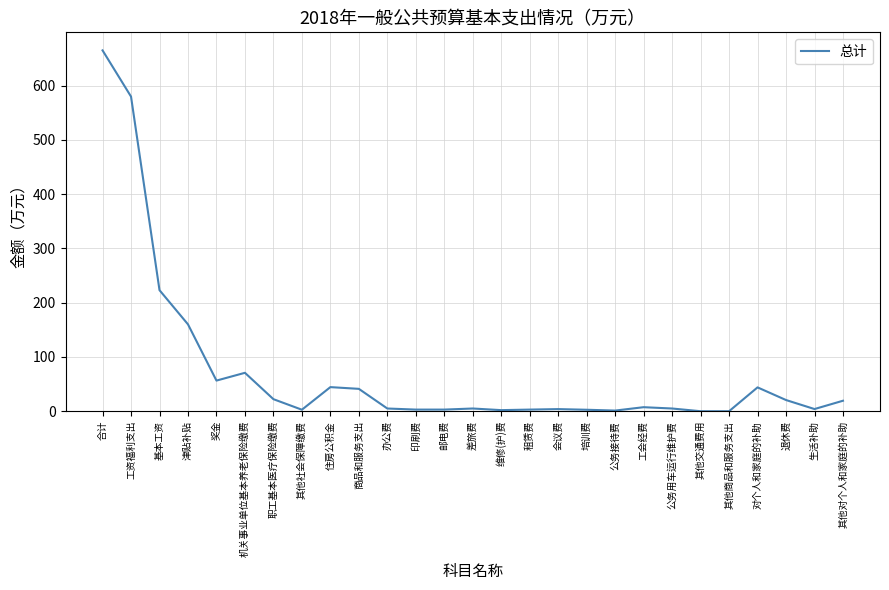

What is the greatest value displayed?

664.9